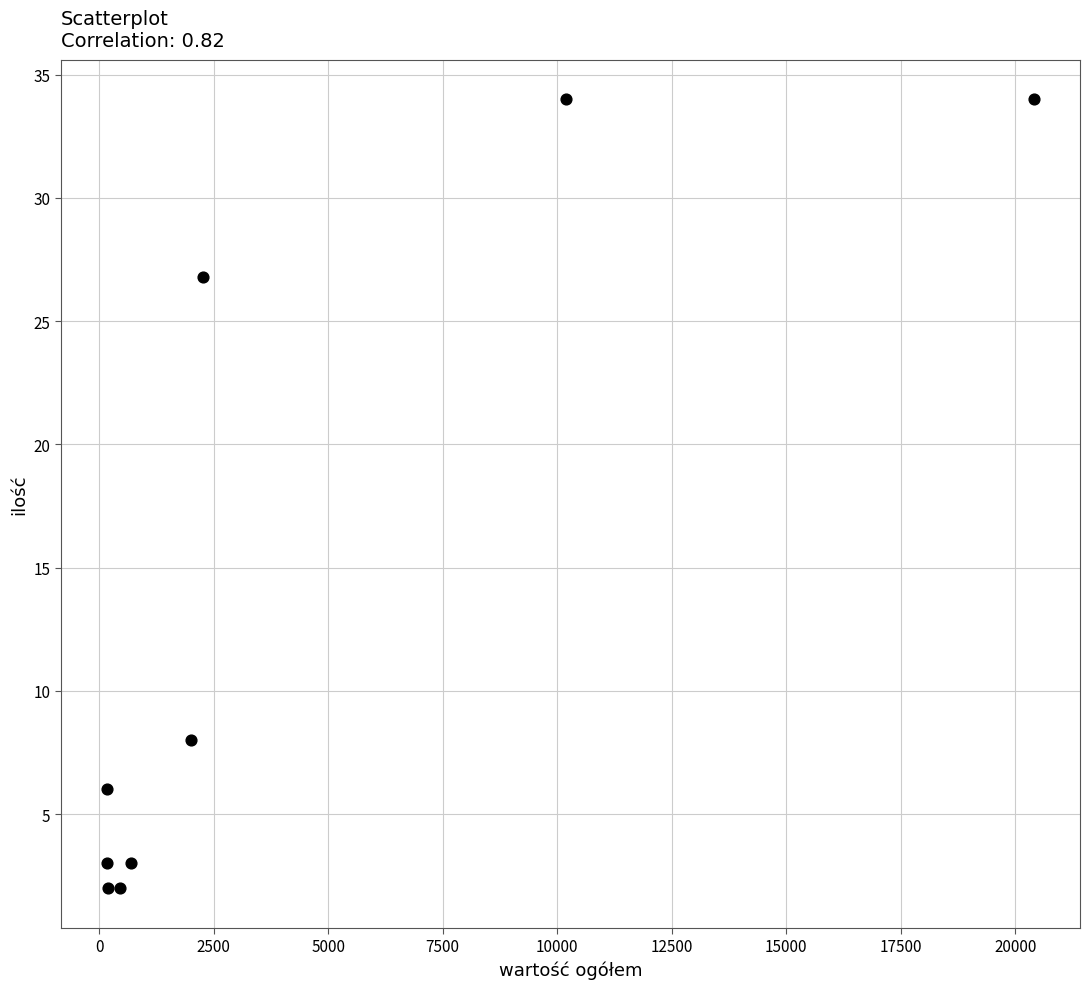

What is the range of Y values (max minus min)?

32.0